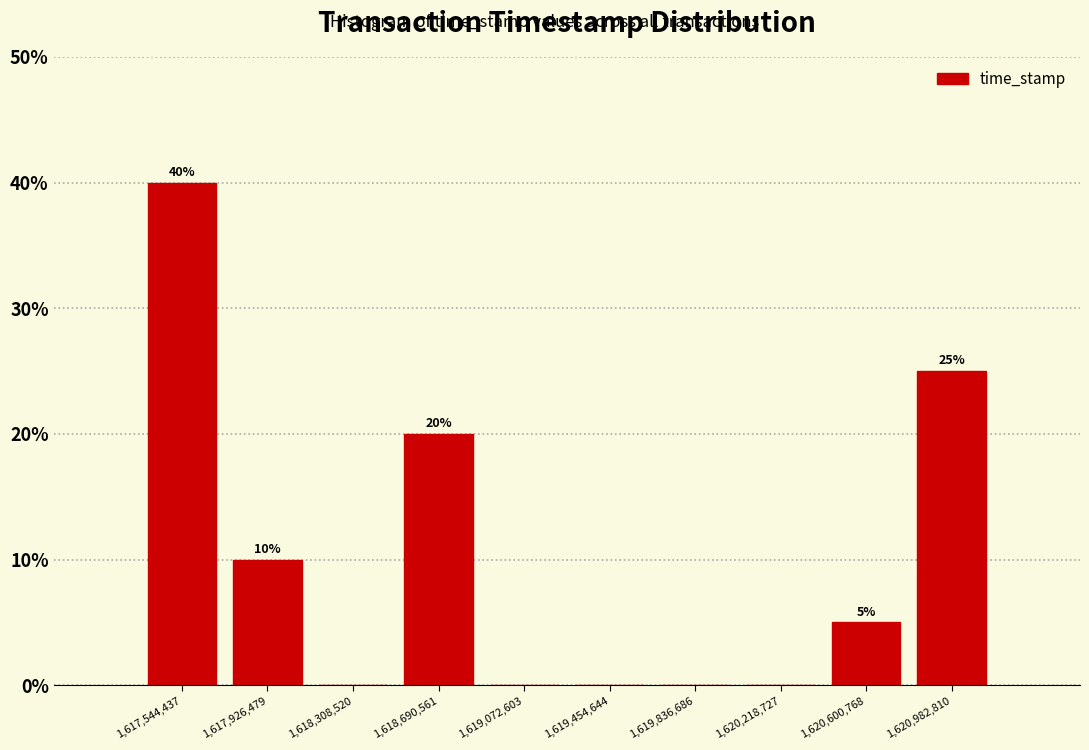

Which range on the x-axis has the tallest bar?

1617350000 to 1617750000